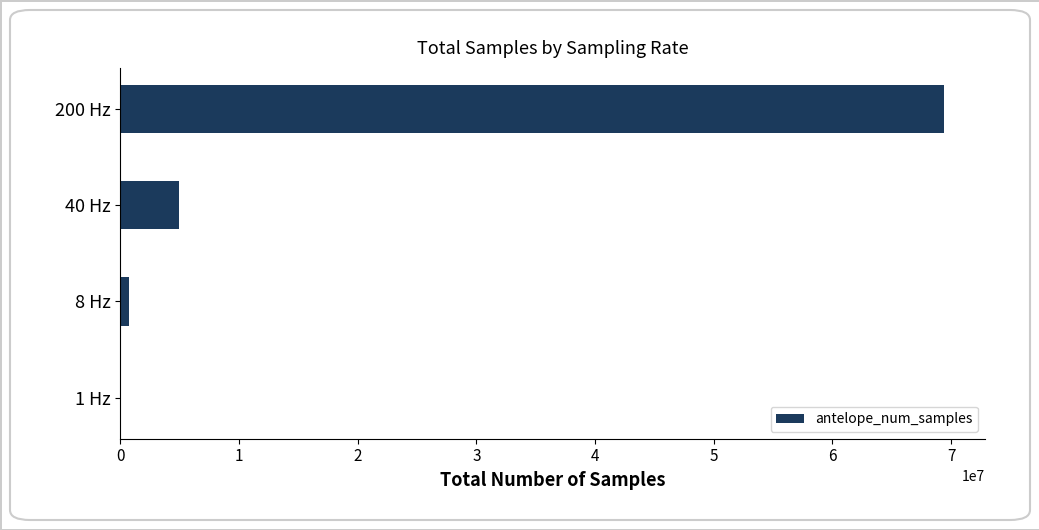

What is the sum of all values?

75066087